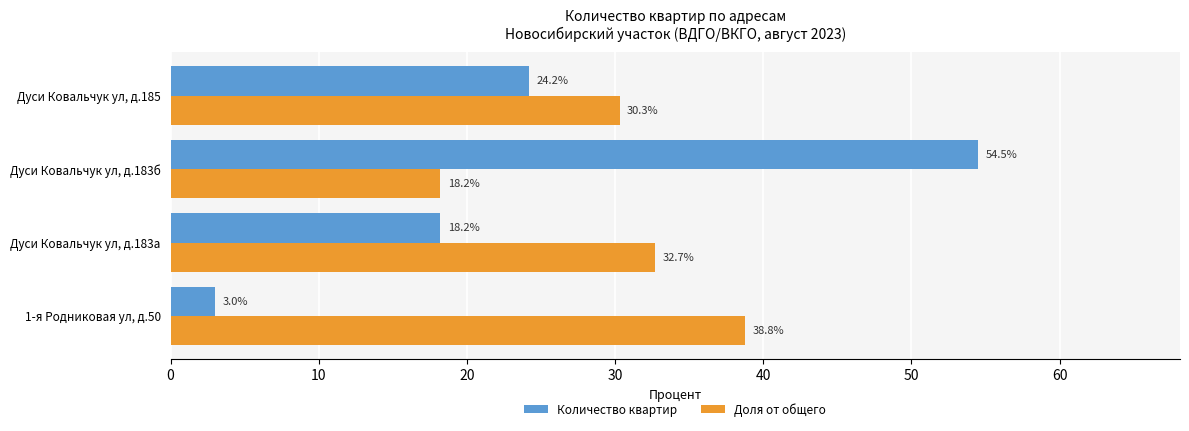

Which series has the largest total across all categories?

Доля от общего